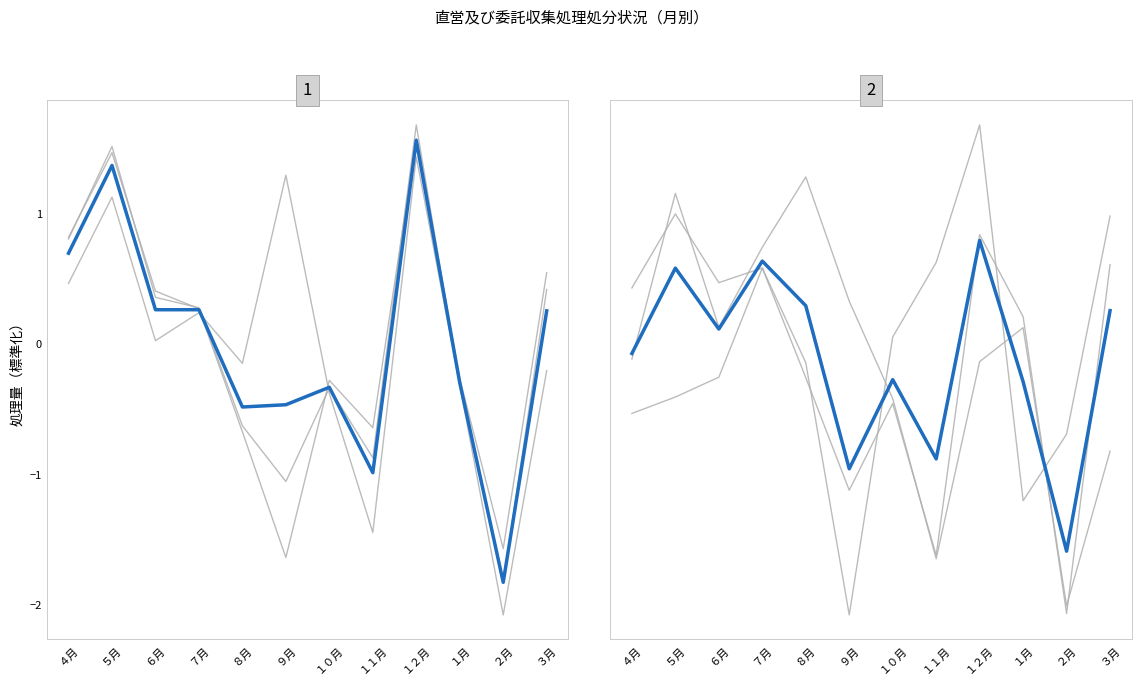

What is the sum of the 焼却工場小計 values at ８月 and ２月?

-2.5